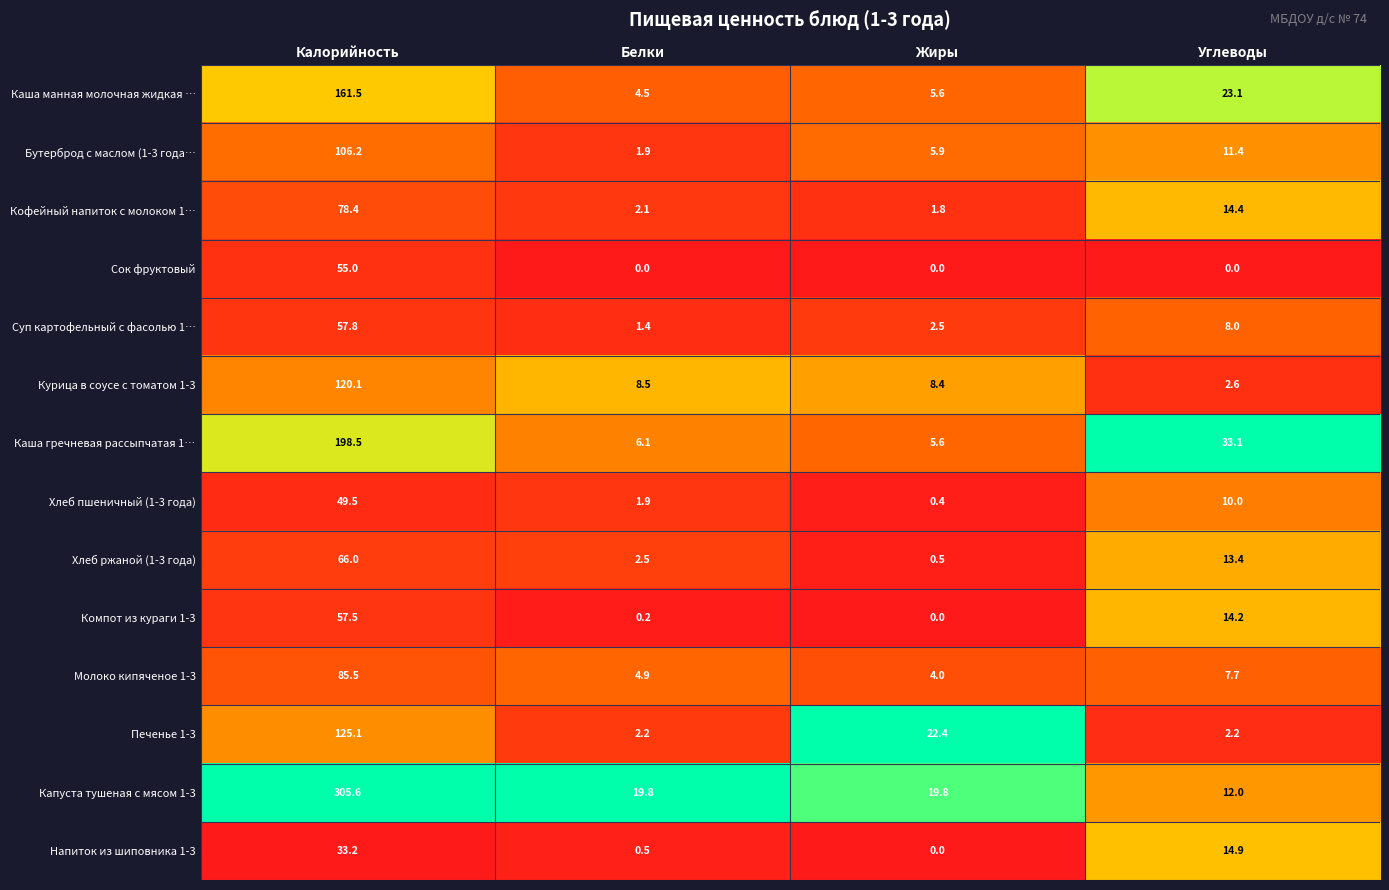

Which series has the largest total across all categories?

Капуста тушеная с мясом 1-3